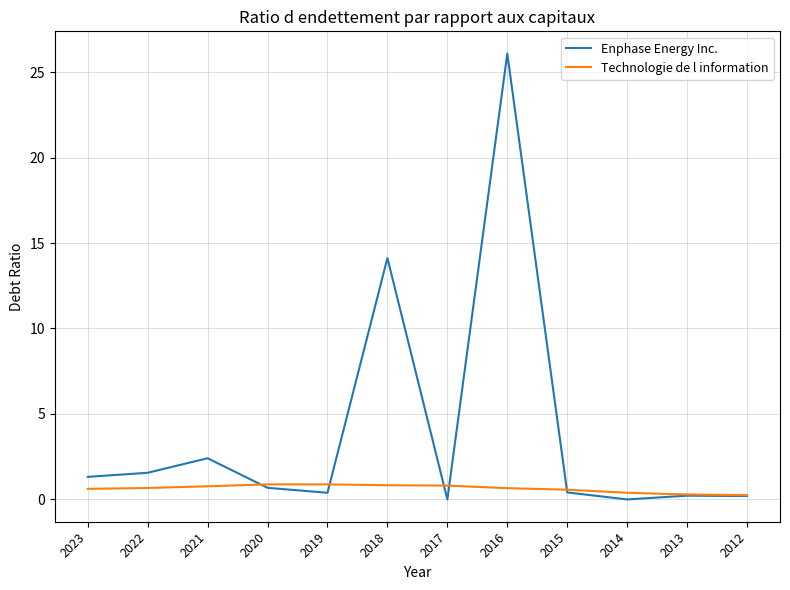

Rank the series by their maximum value, from highest to lowest.

Enphase Energy Inc., Technologie de l information